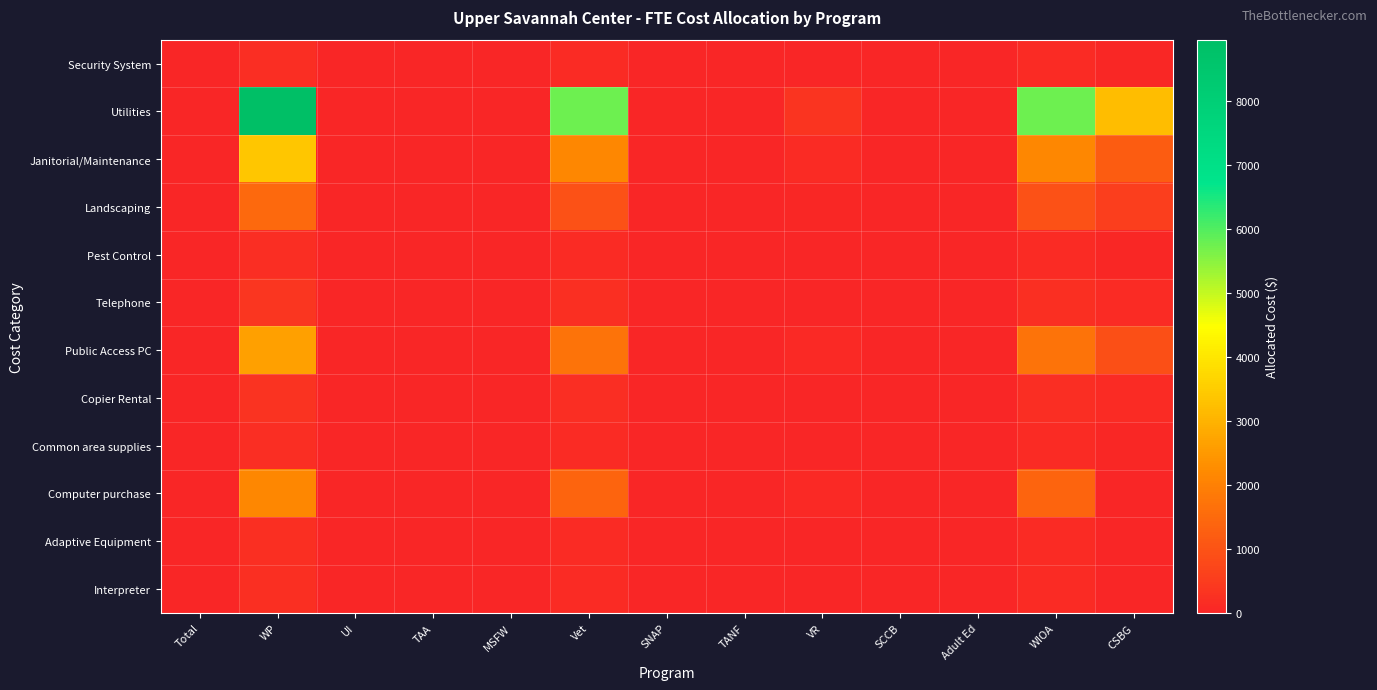

What is the greatest value displayed?

8960.0